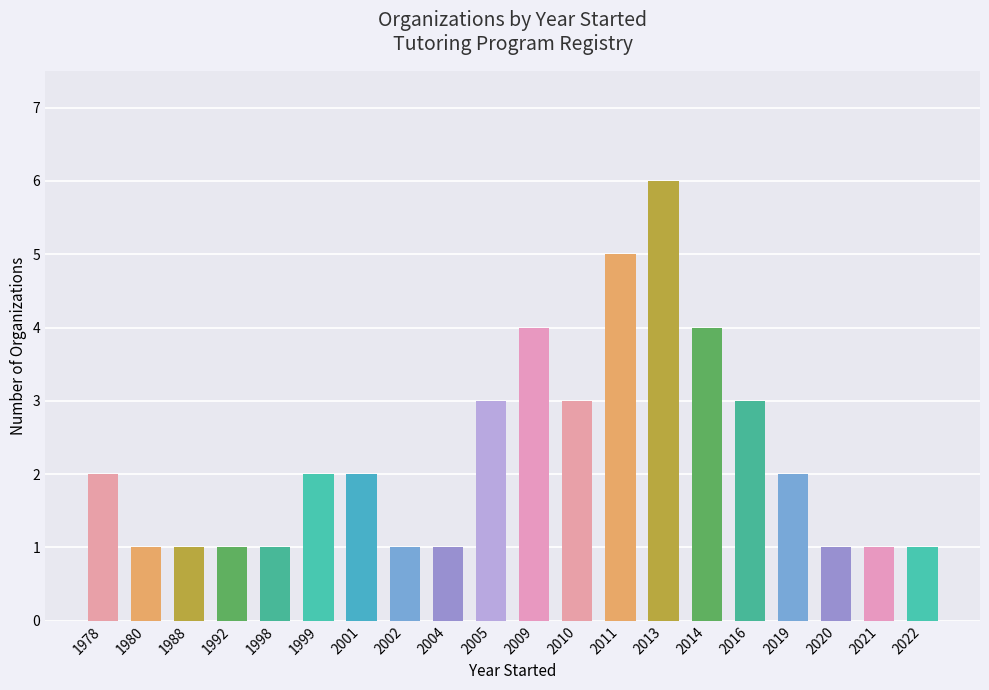

What is the ratio of the value at 2002 to the value at 2021?

1.0